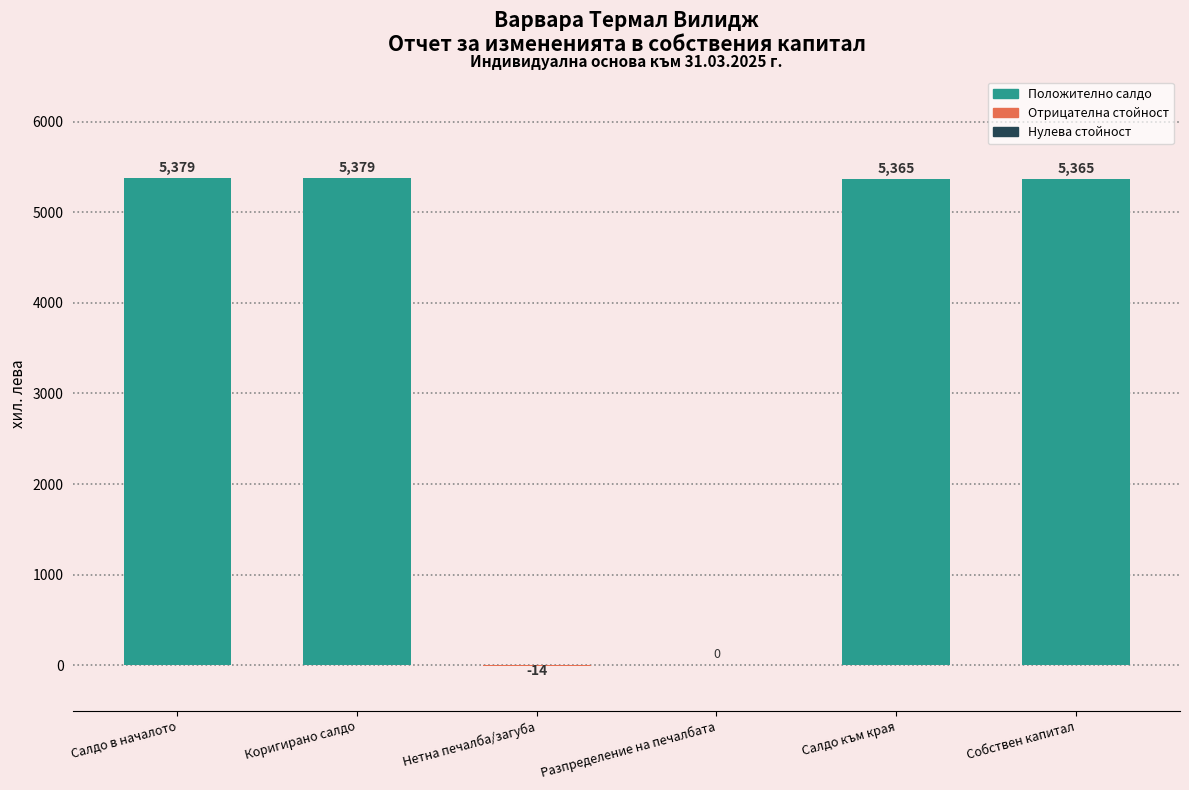

Reading left to right, list all the values displayed in this chart.

Салдо в началото=5379	Коригирано салдо=5379	Нетна печалба/загуба=-14	Разпределение на печалбата=0	Салдо към края=5365	Собствен капитал=5365